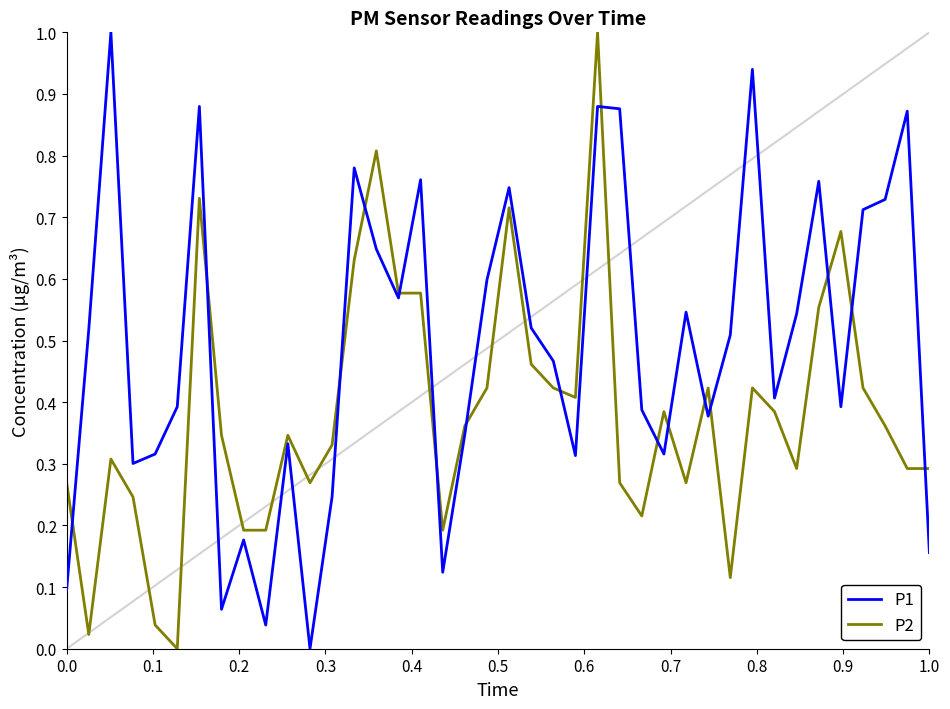

Rank the series by their average value, from lowest to highest.

P2, P1